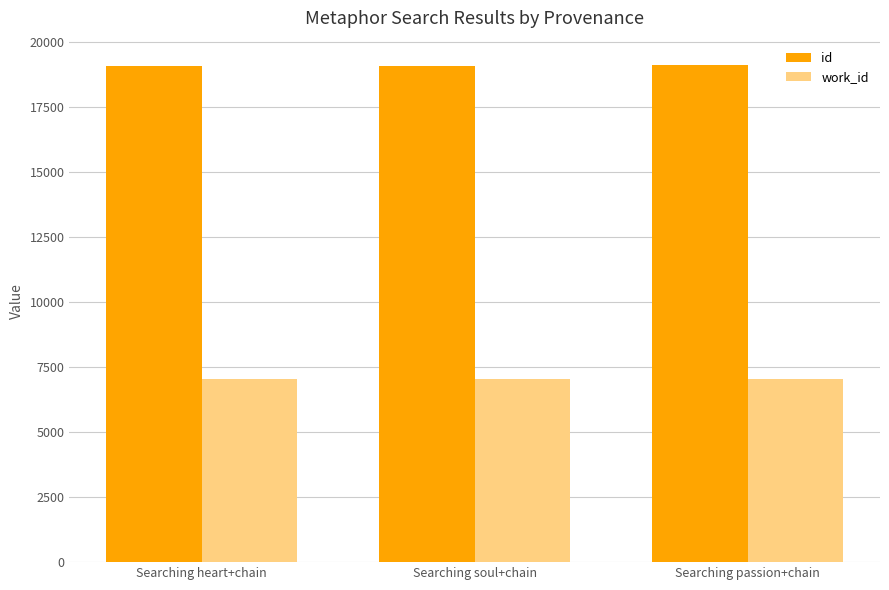

What is the average value of the id series?

19066